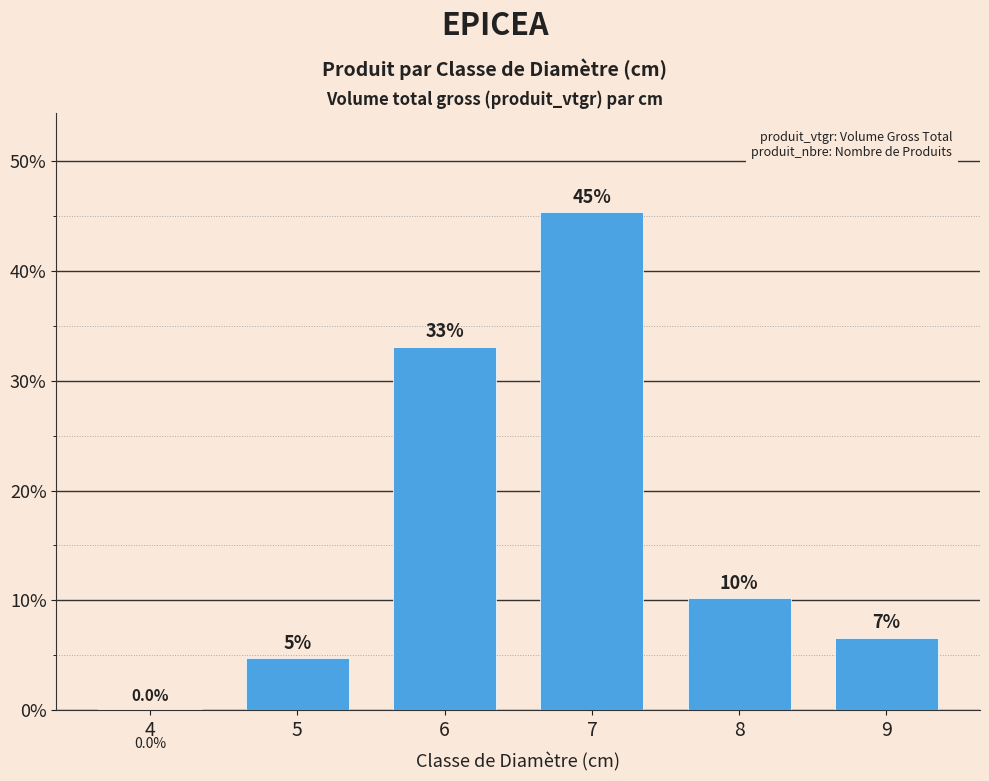

Rank the categories by value from highest to lowest.

7, 6, 8, 9, 5, 4